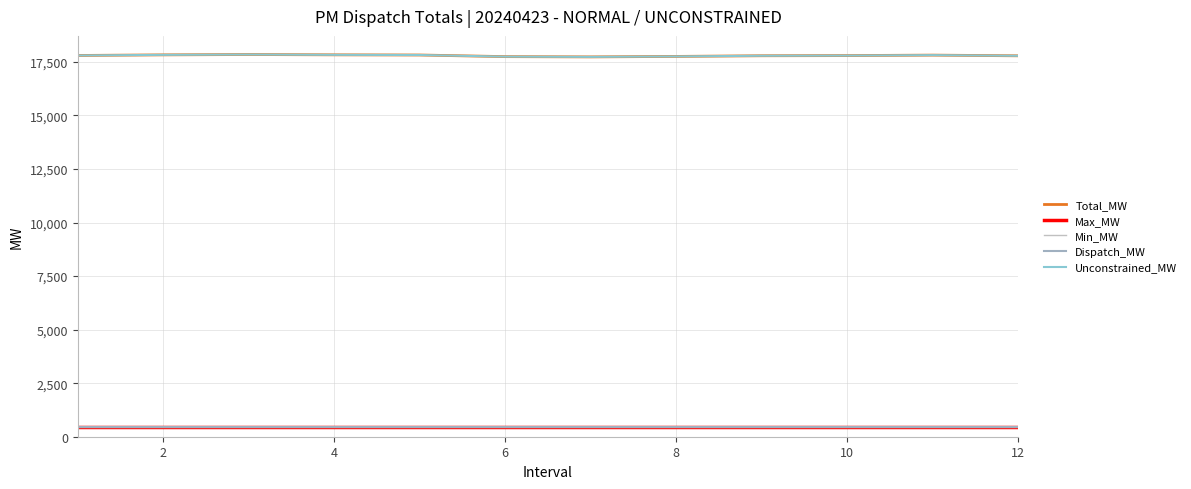

Does the chart have visible grid lines?

Yes